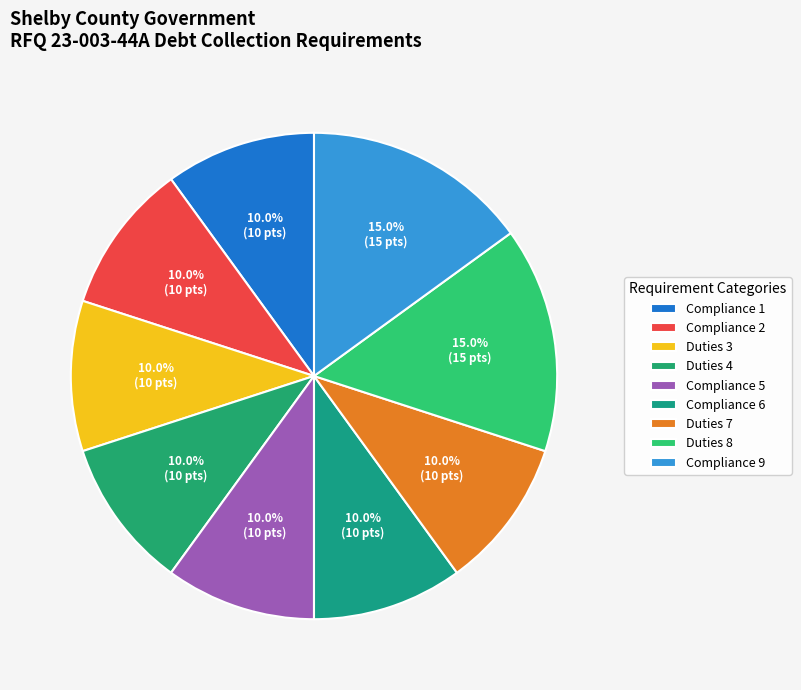

Combined, what portion of the pie is Compliance 1 and Duties 7?

20.0%